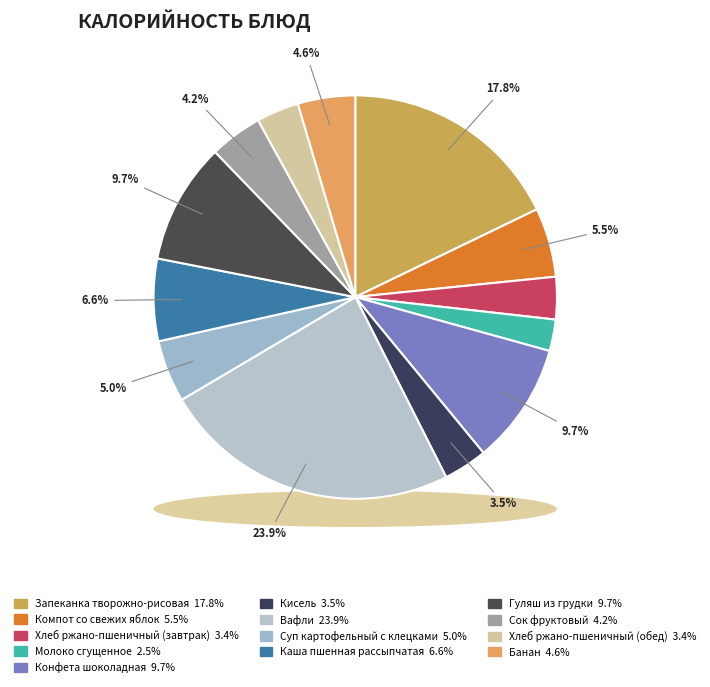

Rank the categories by value from lowest to highest.

Молоко сгущенное, Хлеб ржано-пшеничный (завтрак), Хлеб ржано-пшеничный (обед), Кисель, Сок фруктовый, Банан, Суп картофельный с клецками, Компот со свежих яблок, Каша пшенная рассыпчатая, Гуляш из грудки, Конфета шоколадная, Запеканка творожно-рисовая, Вафли